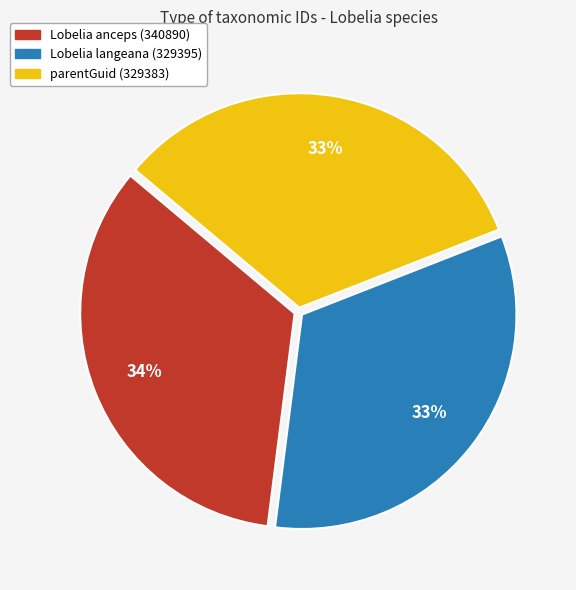

To the nearest percent, what is the average slice percentage?

33%